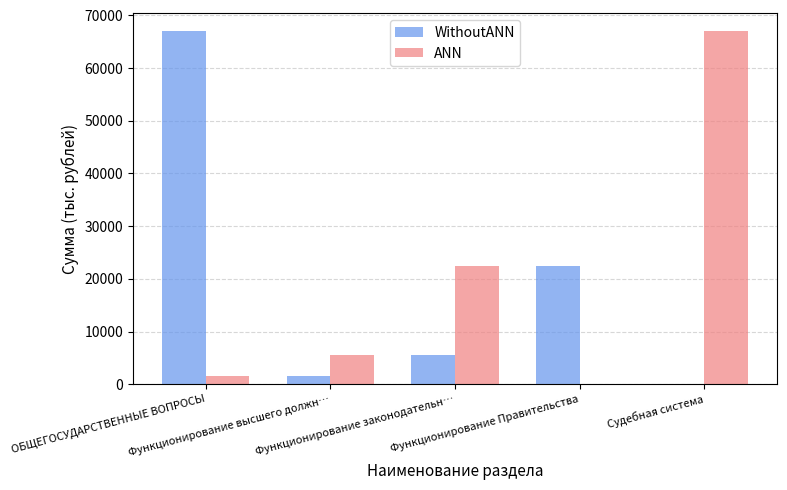

What value does the ANN series have at Функционирование Правительства?

21.4